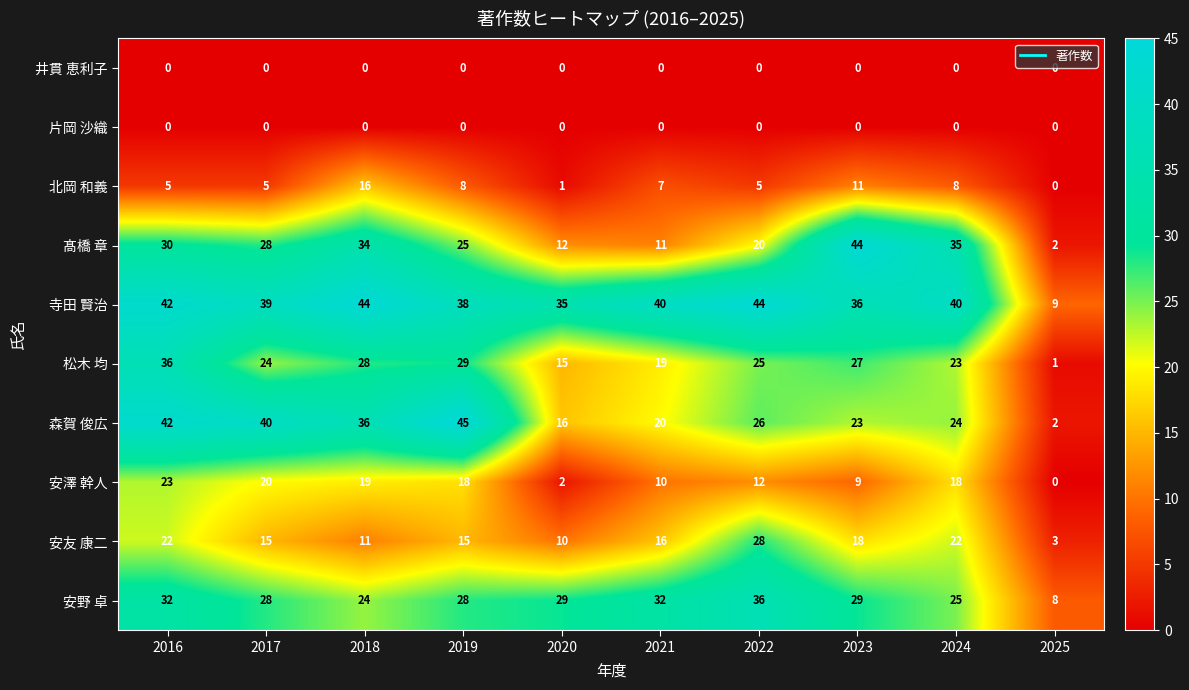

Where does the 森賀 俊広 series first go above 26?

2016